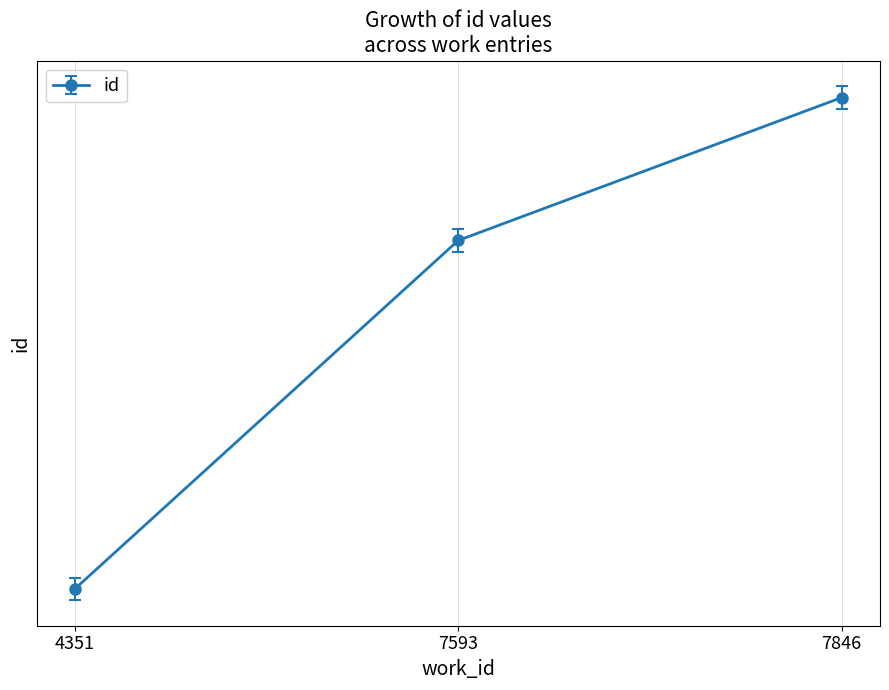

Does the chart display data point markers on the line(s)?

Yes